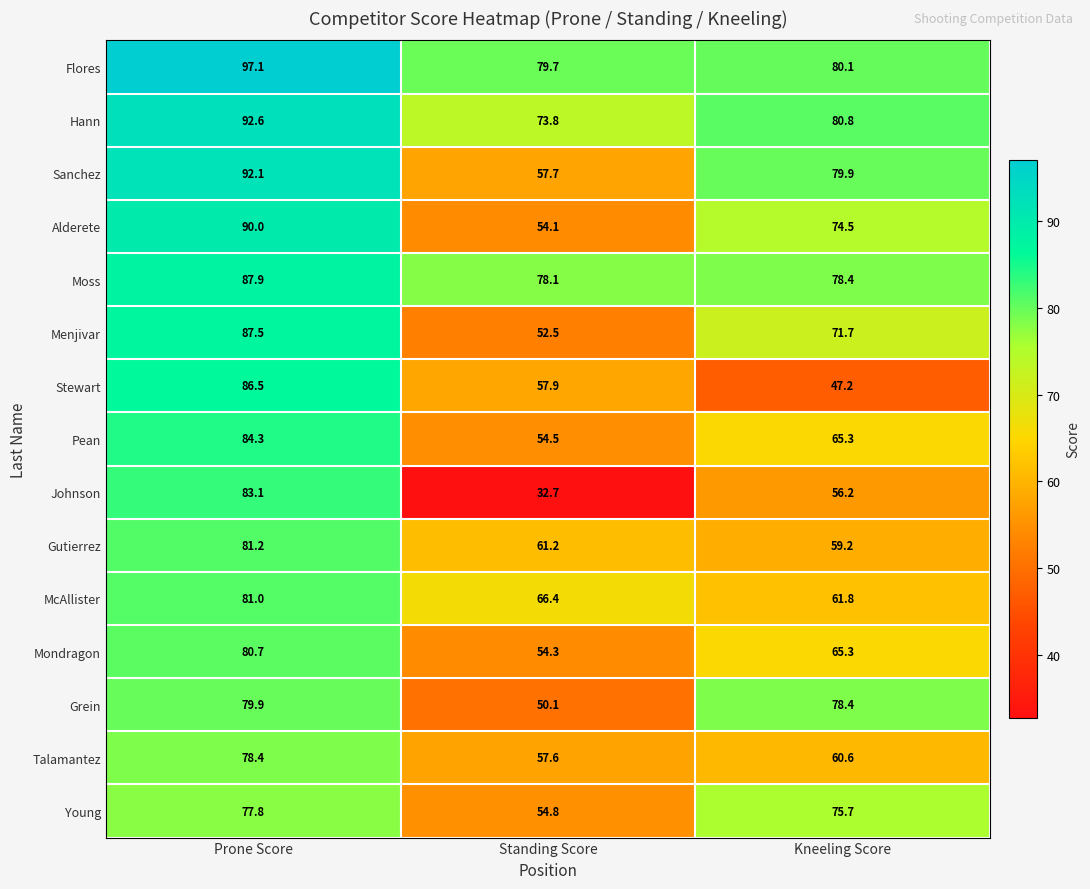

What is the difference between the maximum and second lowest values in the McAllister series?

14.6